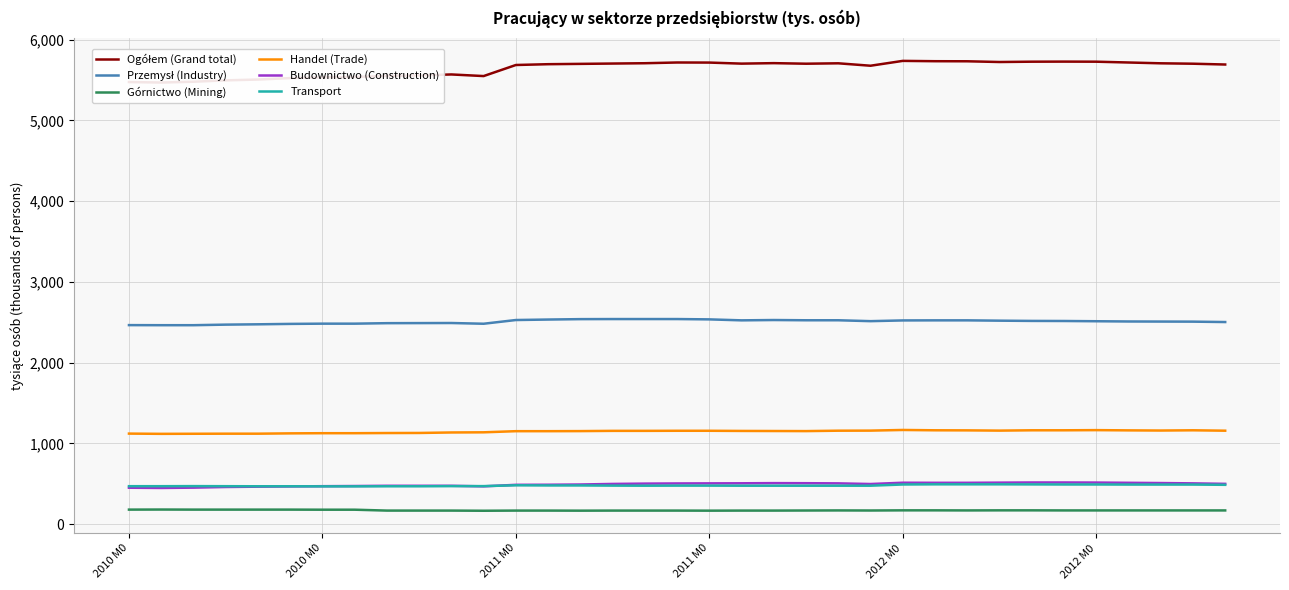

How many distinct data groups are displayed?

6